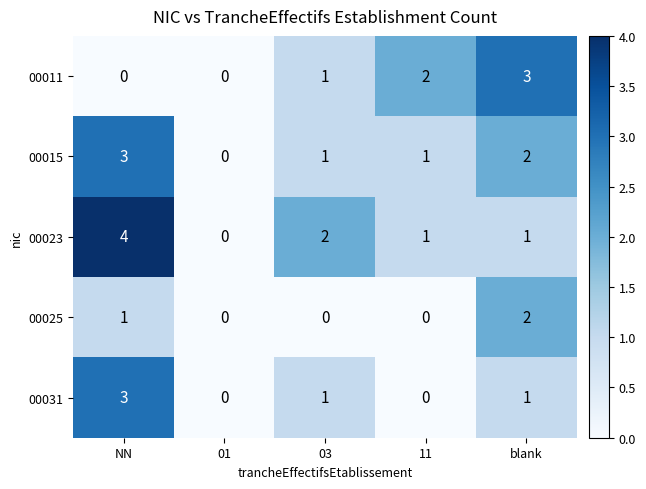

Reading left to right, what are all the values shown in this chart?

00011: NN=0	01=0	03=1	11=2	blank=3
00015: NN=3	01=0	03=1	11=1	blank=2
00023: NN=4	01=0	03=2	11=1	blank=1
00025: NN=1	01=0	03=0	11=0	blank=2
00031: NN=3	01=0	03=1	11=0	blank=1